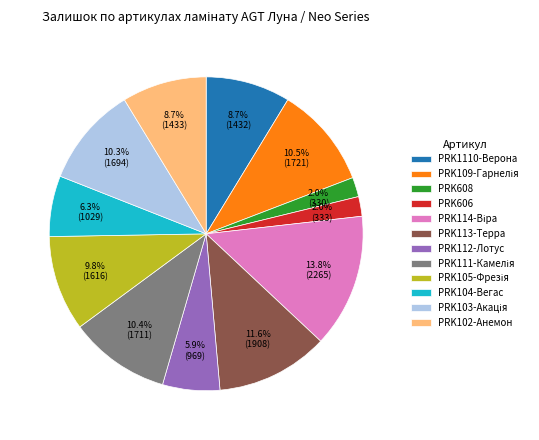

Between PRK1110-Верона and PRK113-Терра, which is larger?

PRK113-Терра